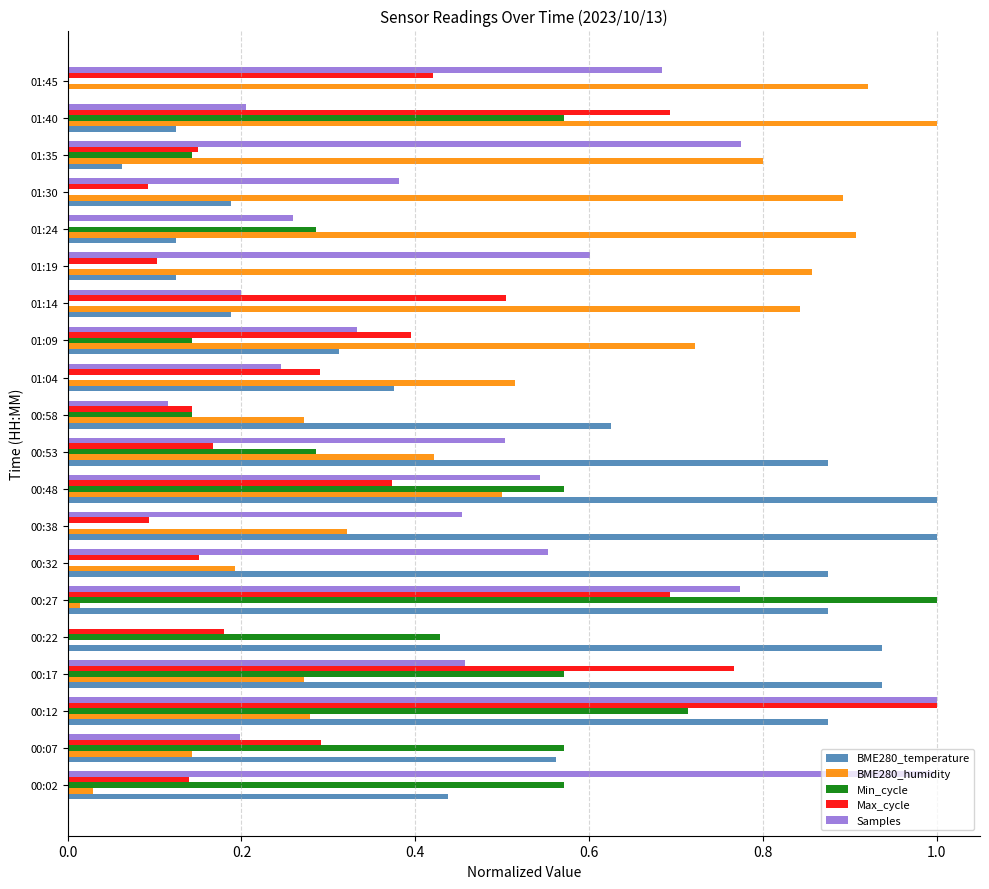

What is the sum of all Min_cycle values?

6.0